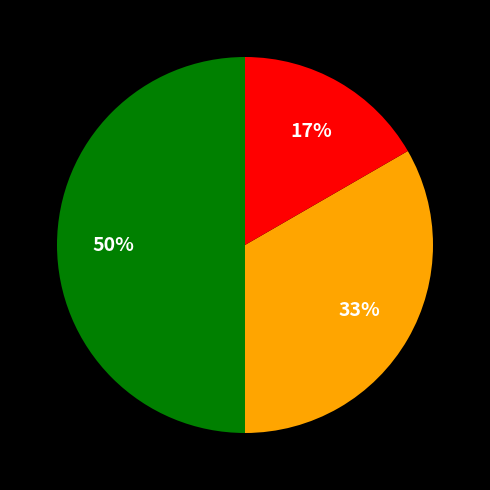

Count the number of slices in the pie.

3